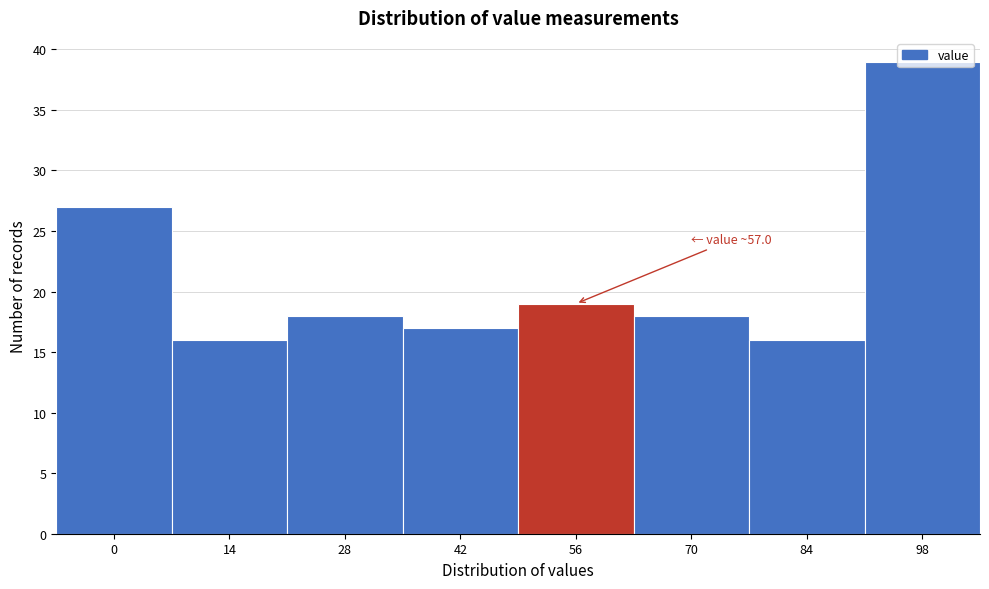

What is the smallest value displayed?

16